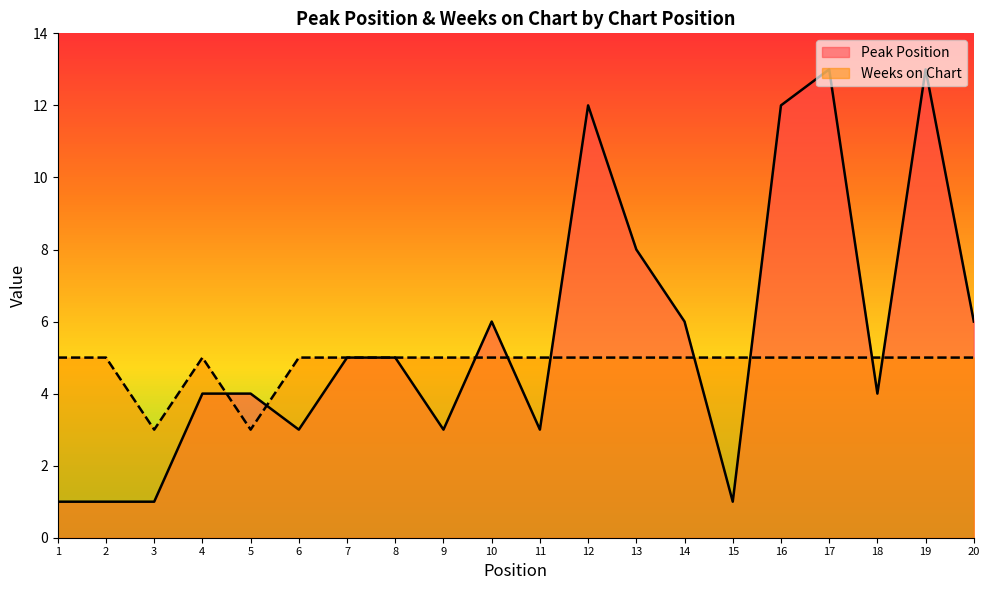

Does the chart display data point markers on the line(s)?

No